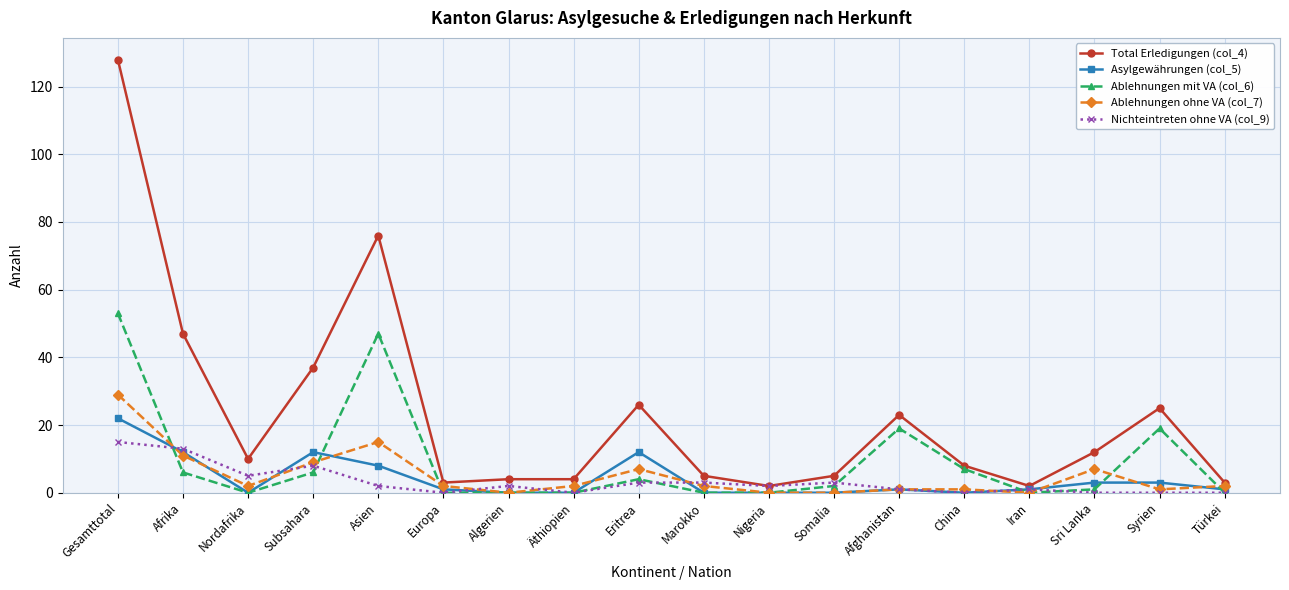

Count the number of categories in the chart.

18